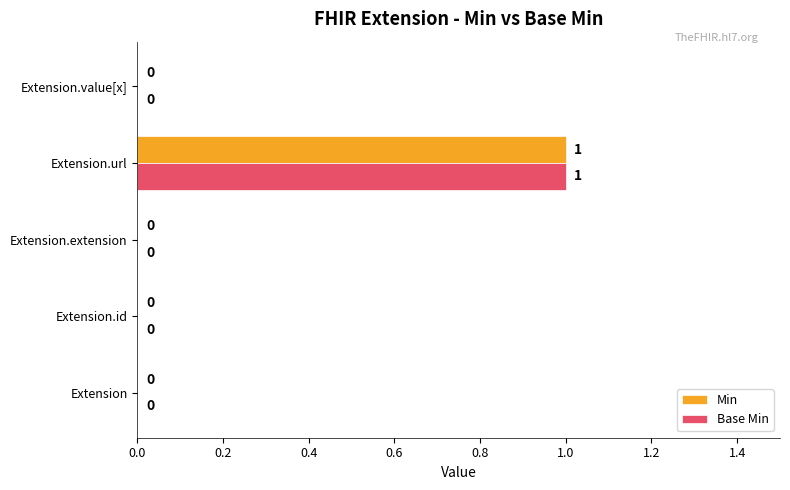

How many Min values are between 0 and 1?

5